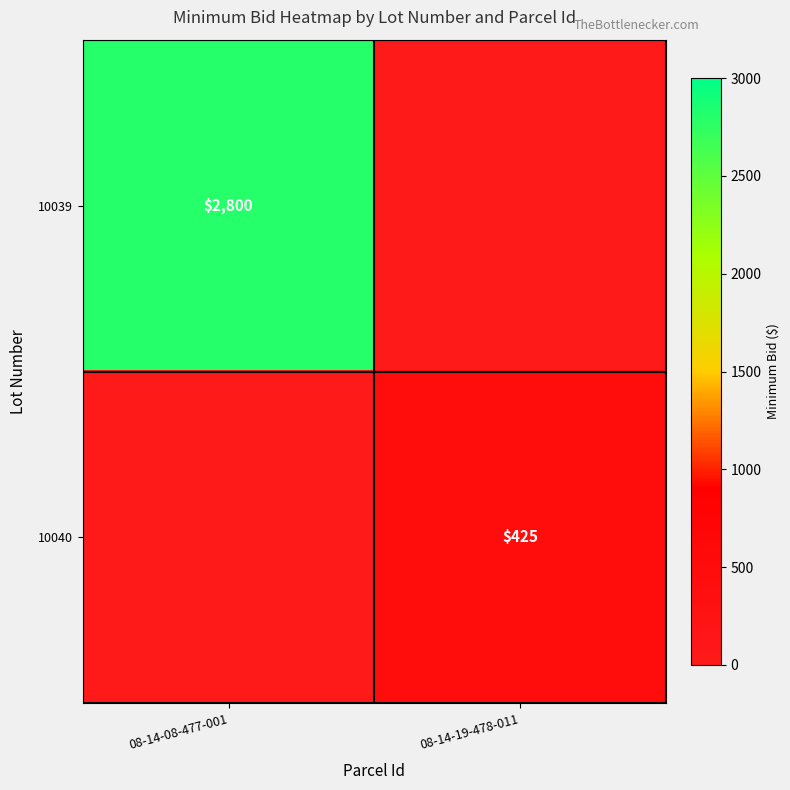

The 10039 series shows 4052 at 08-14-08-477-001. True or false?

False